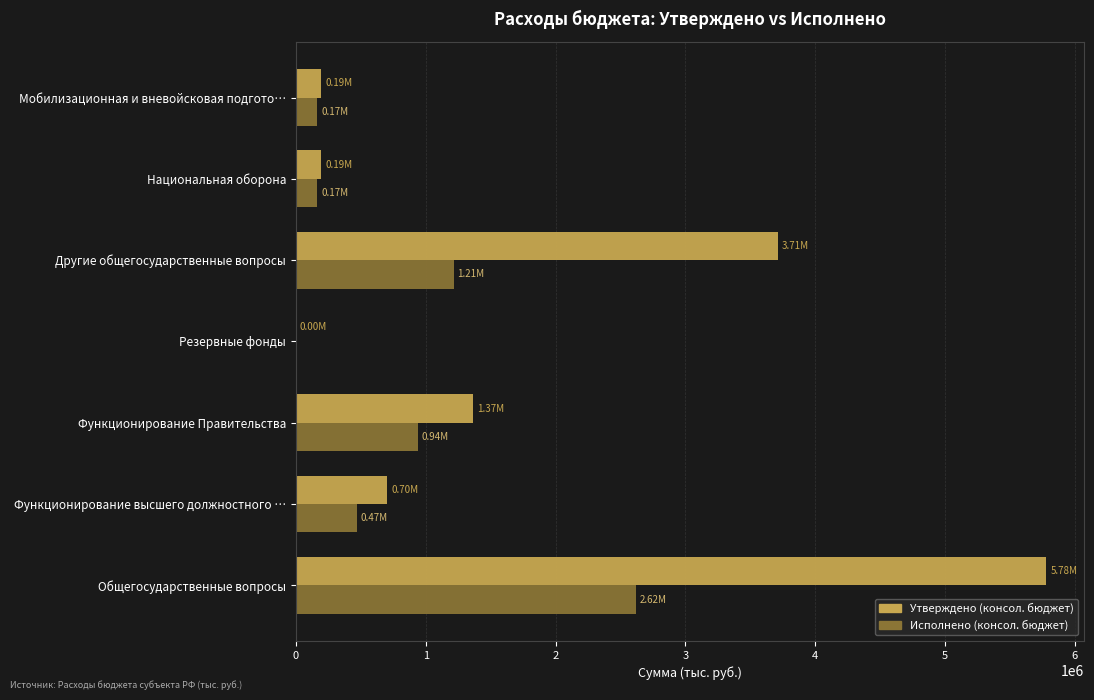

Which series changed the most between Функционирование высшего должностного … and Функционирование Правительства?

Утверждено (консол. бюджет)